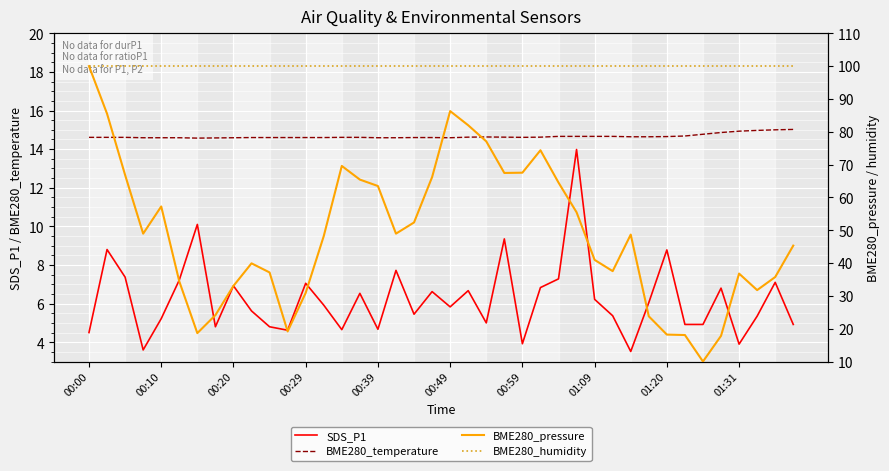

What is the highest value of the SDS_P1 series?

14.0